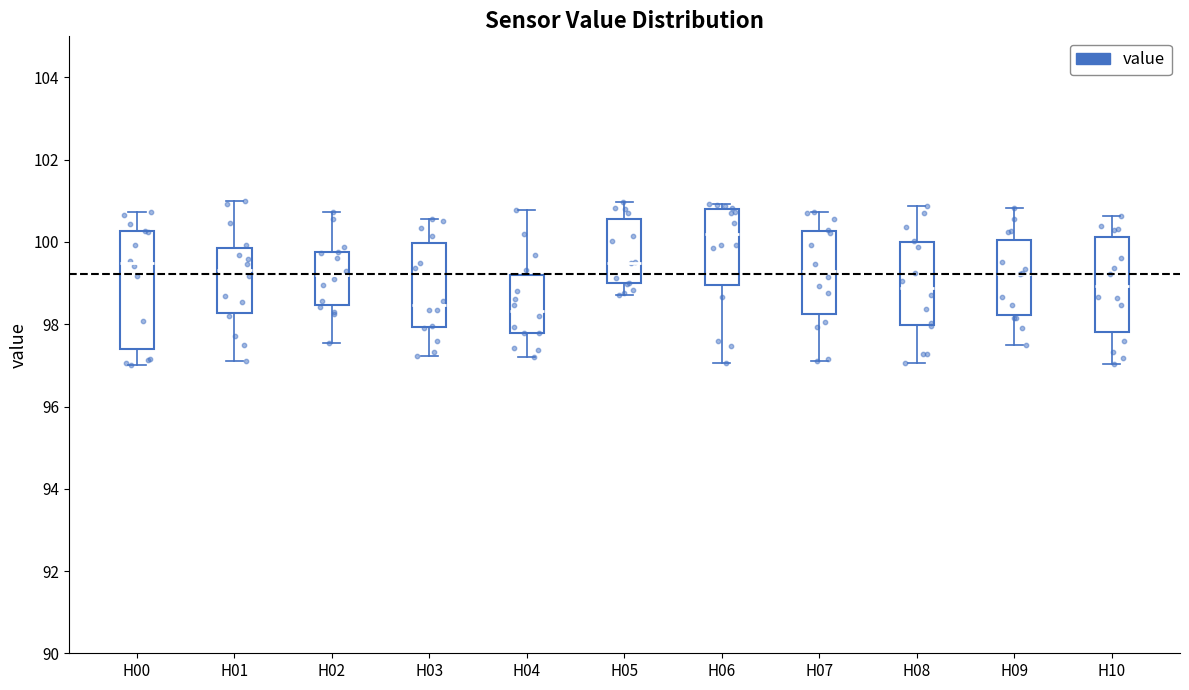

Which box has the highest median line?

H06